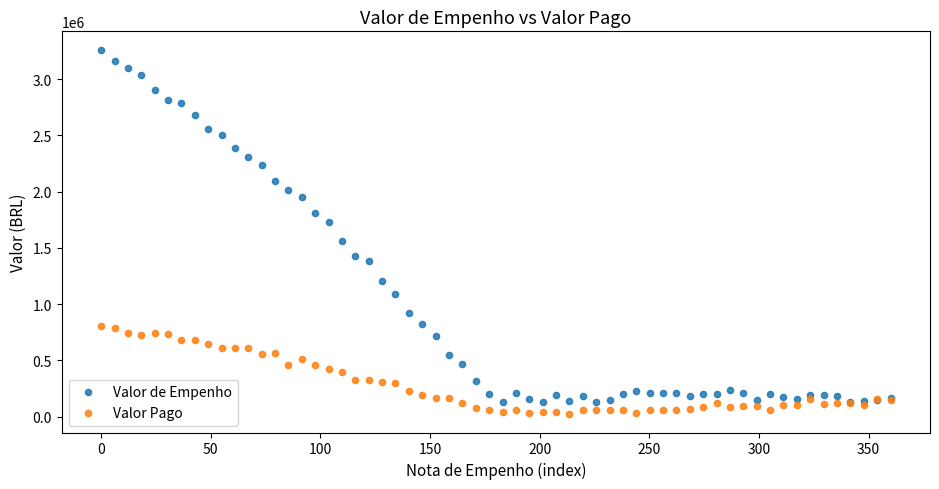

Which series has the widest spread of Y values?

Valor de Empenho